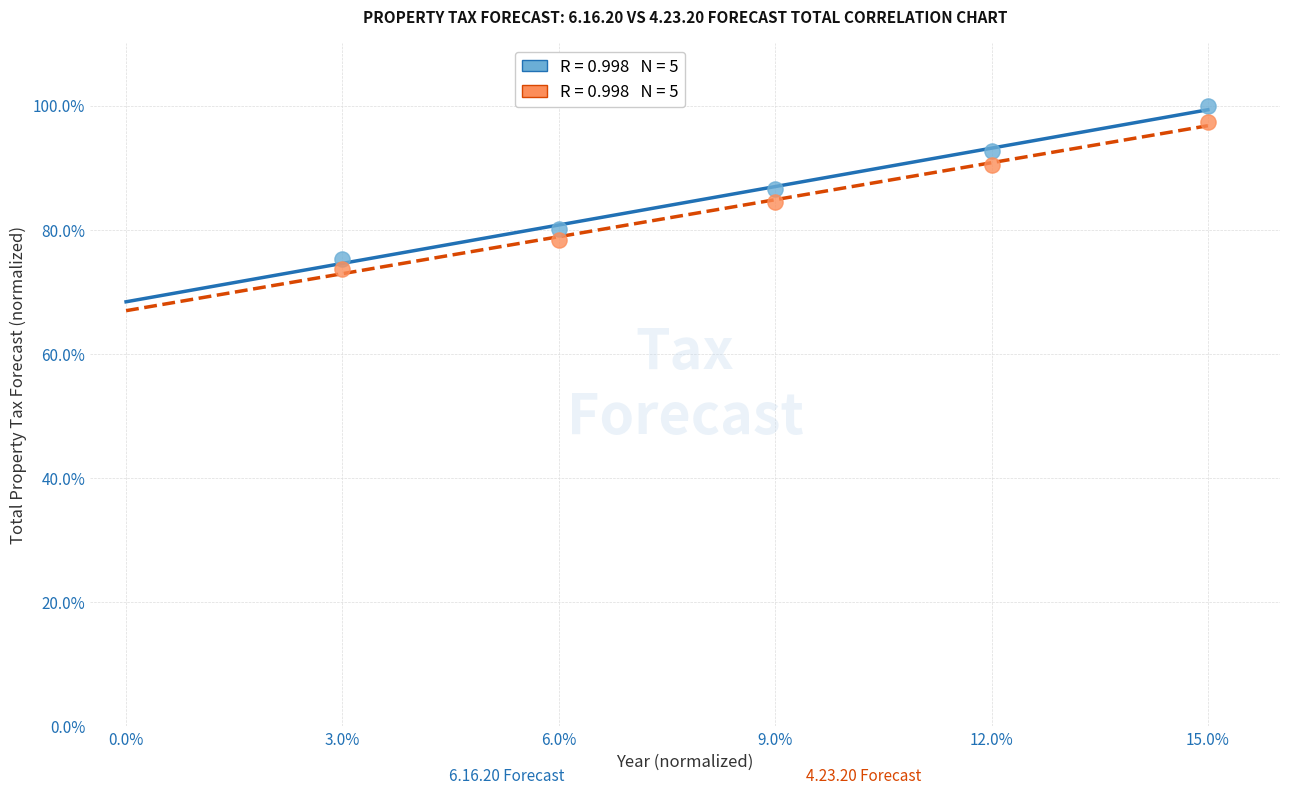

Across all data points, what is the average Y value?

85.9